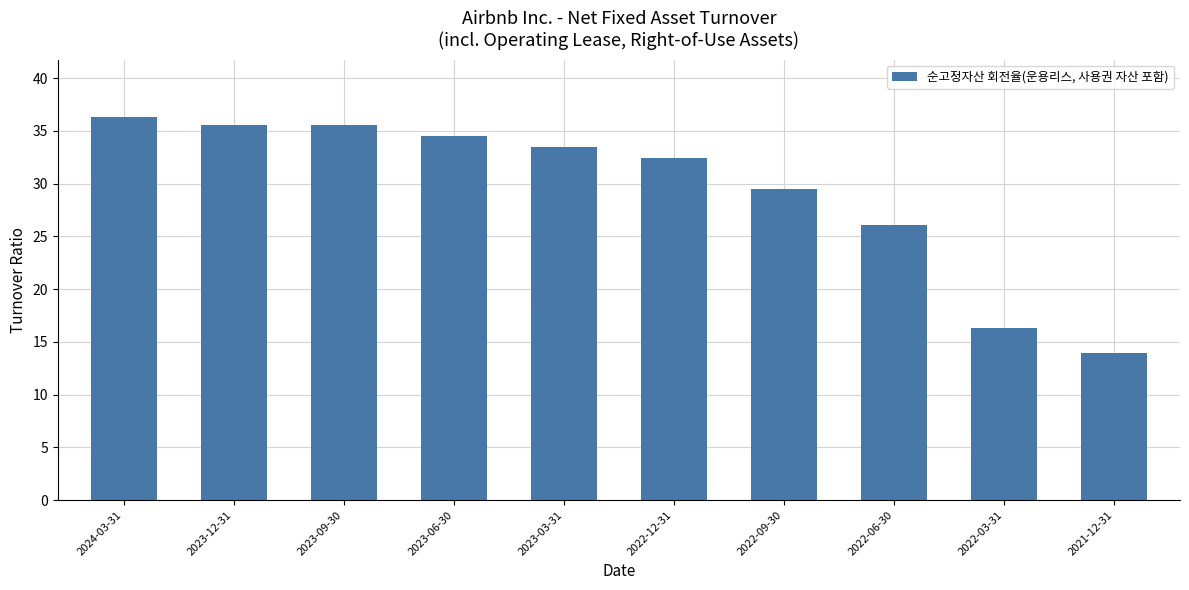

What is the difference between the values at 2022-06-30 and 2024-03-31?

10.2